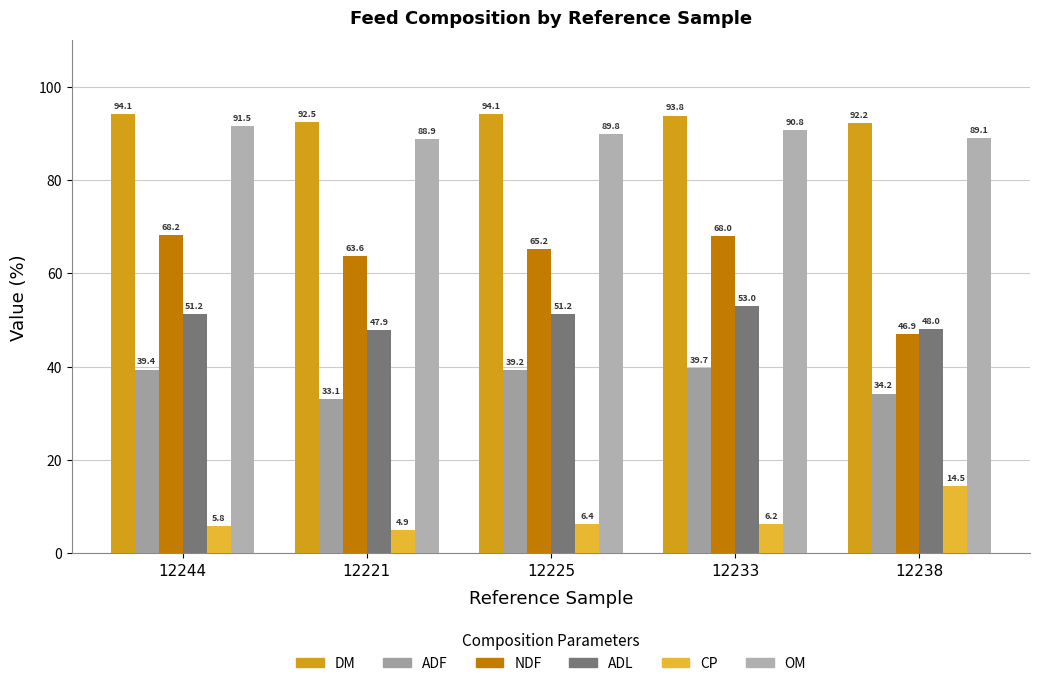

Are the bars horizontal?

No